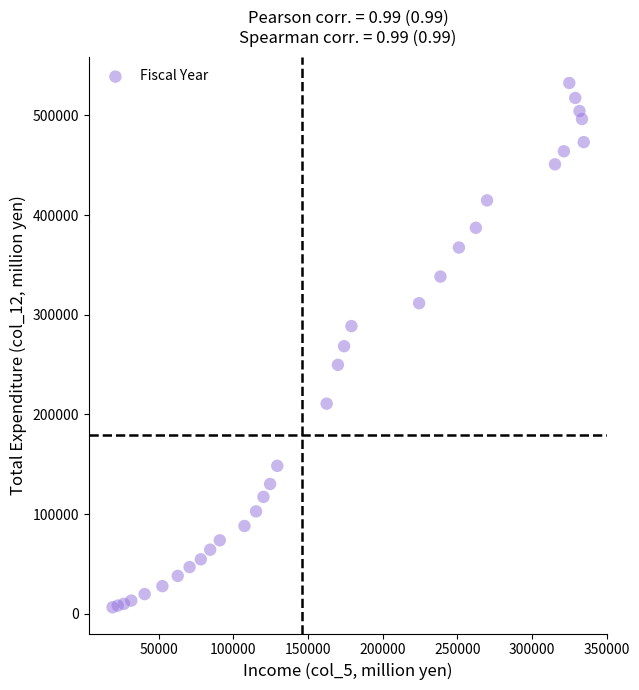

What is the range of X values (max minus min)?

315328